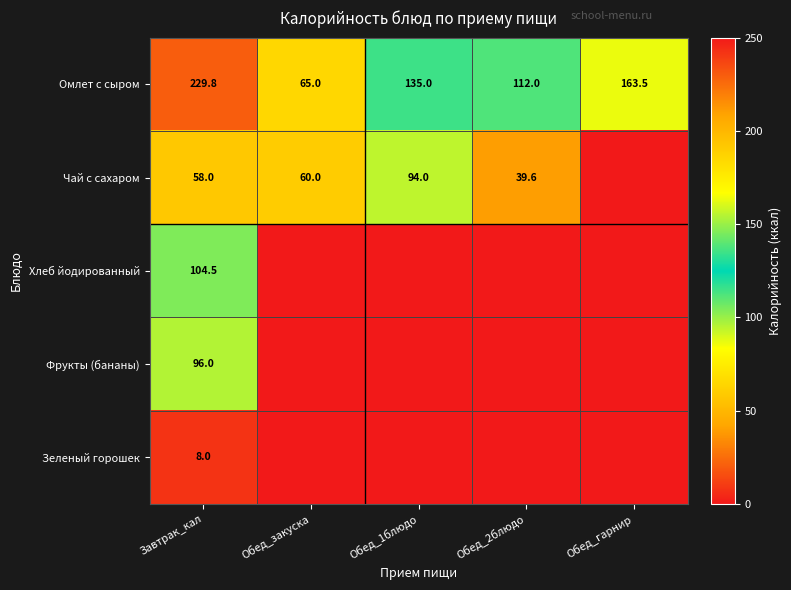

What is the greatest value displayed?

229.8